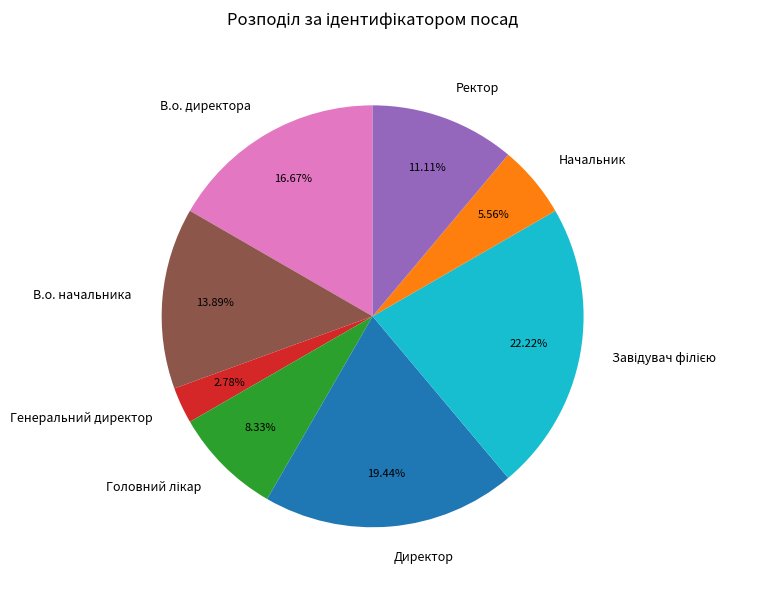

To the nearest percent, what percentage of the pie is Ректор?

11%